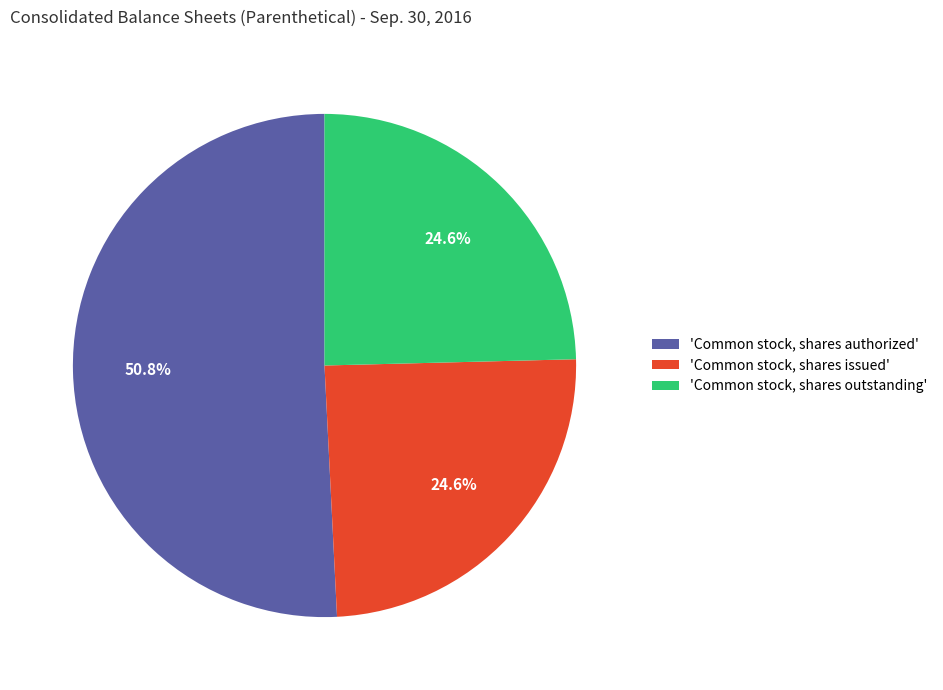

Between 'Common stock, shares issued' and 'Common stock, shares authorized', which is larger?

'Common stock, shares authorized'